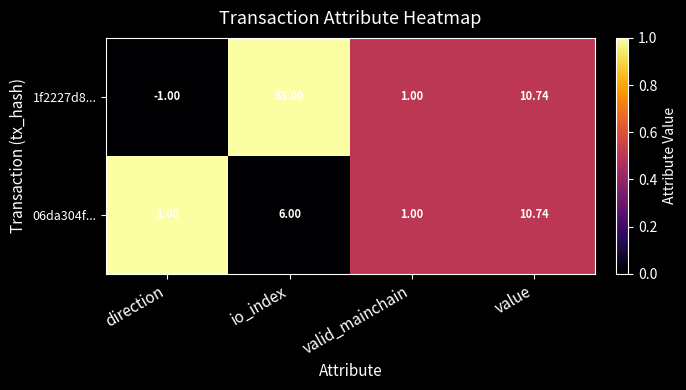

At which label is 06da304f... closest to 5?

io_index